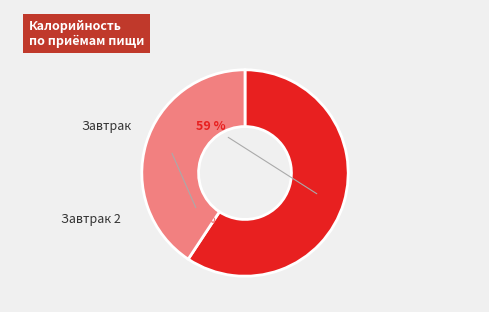

How many slices are in this pie chart?

2